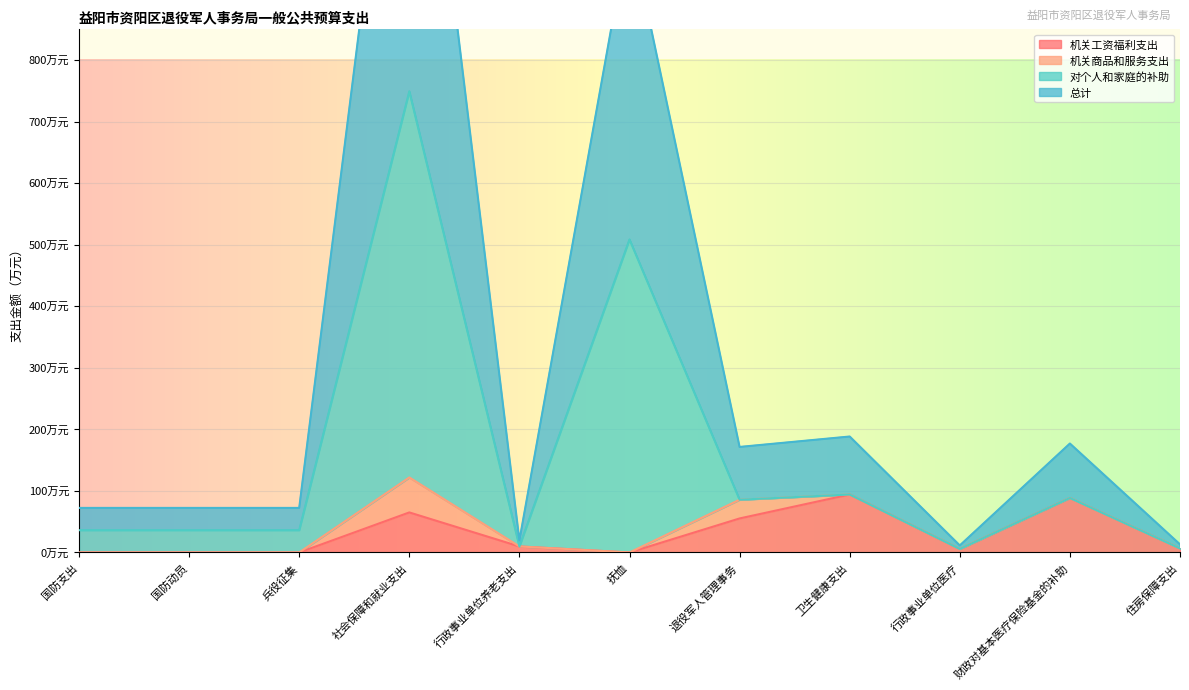

What is the average value of the 对个人和家庭的补助 series?

150.6